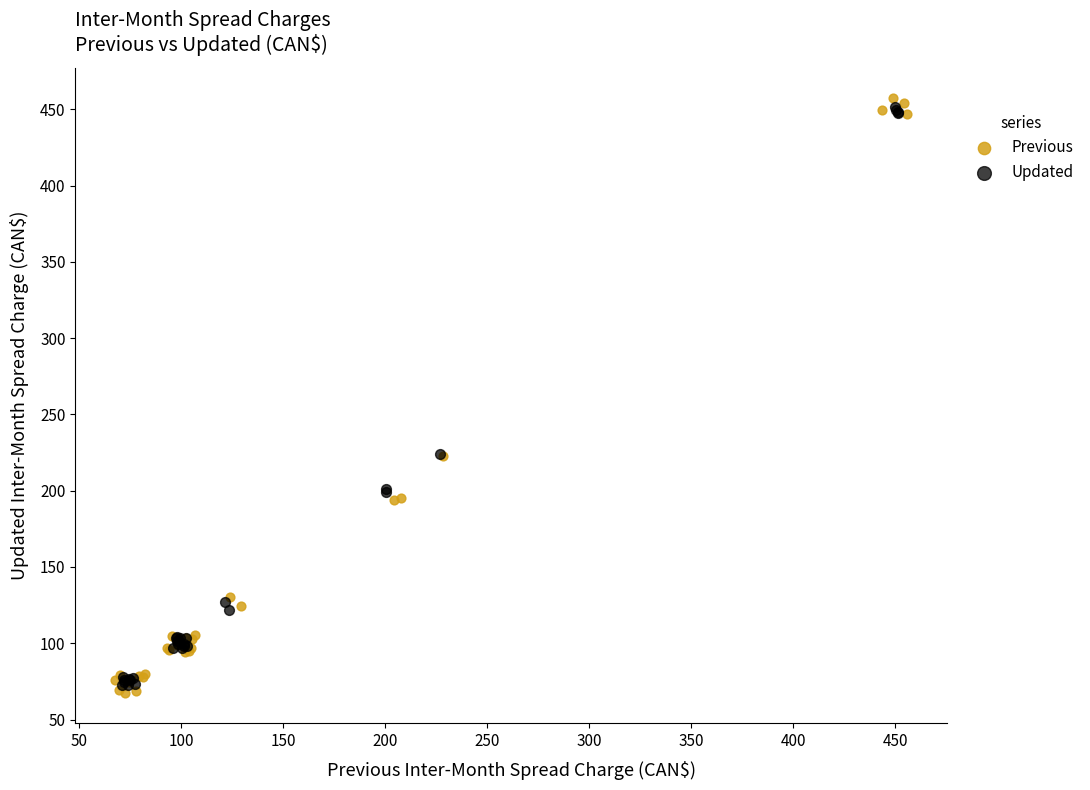

What are all the series names shown in the legend?

Previous, Updated